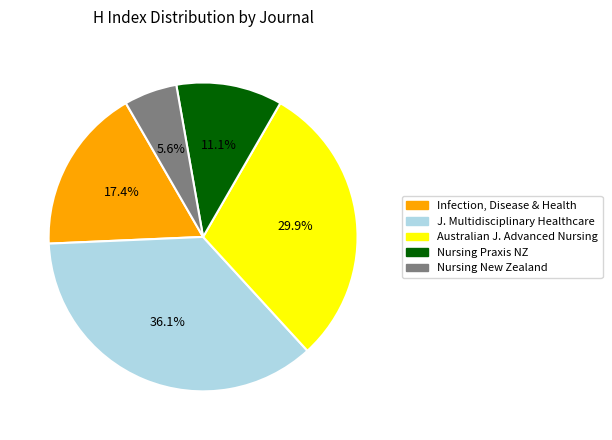

Is there a majority slice in this chart?

No